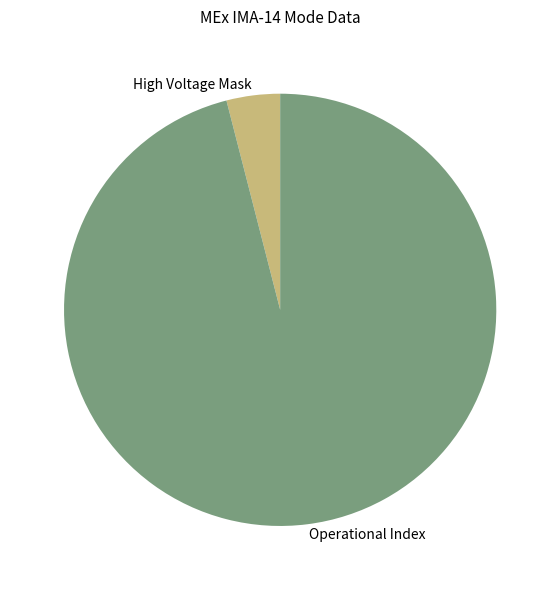

Between High Voltage Mask and Operational Index, which is larger?

Operational Index